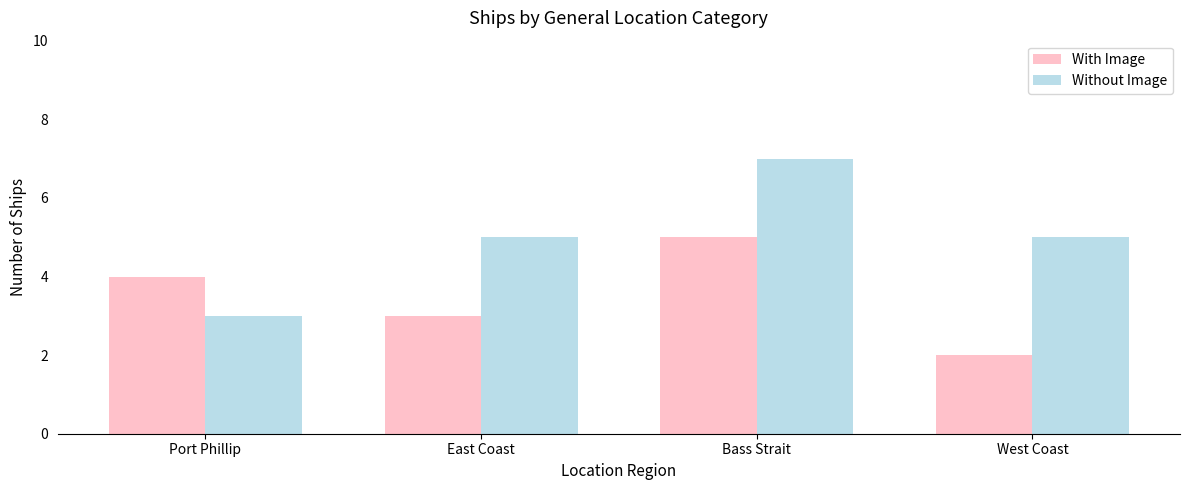

Rank the series at Bass Strait from lowest to highest value.

With Image, Without Image